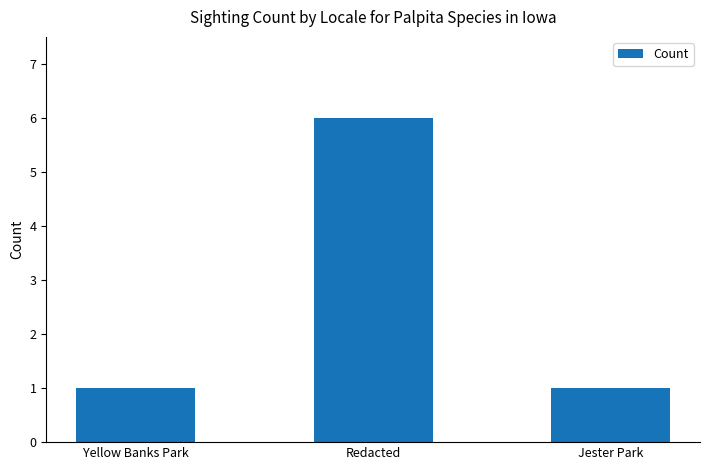

Reading right to left, list all the values displayed in this chart.

Jester Park=1	Redacted=6	Yellow Banks Park=1